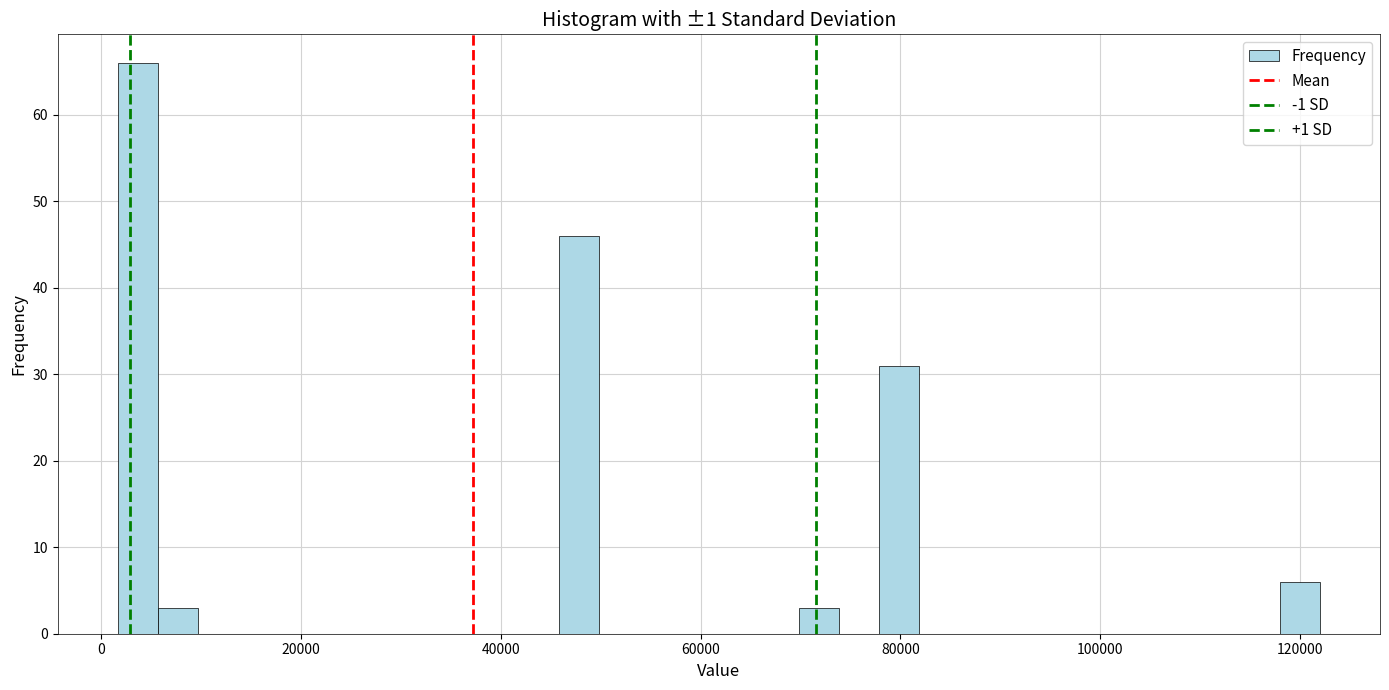

Read against the x-axis, roughly where is the centre of the tallest bar?

4000